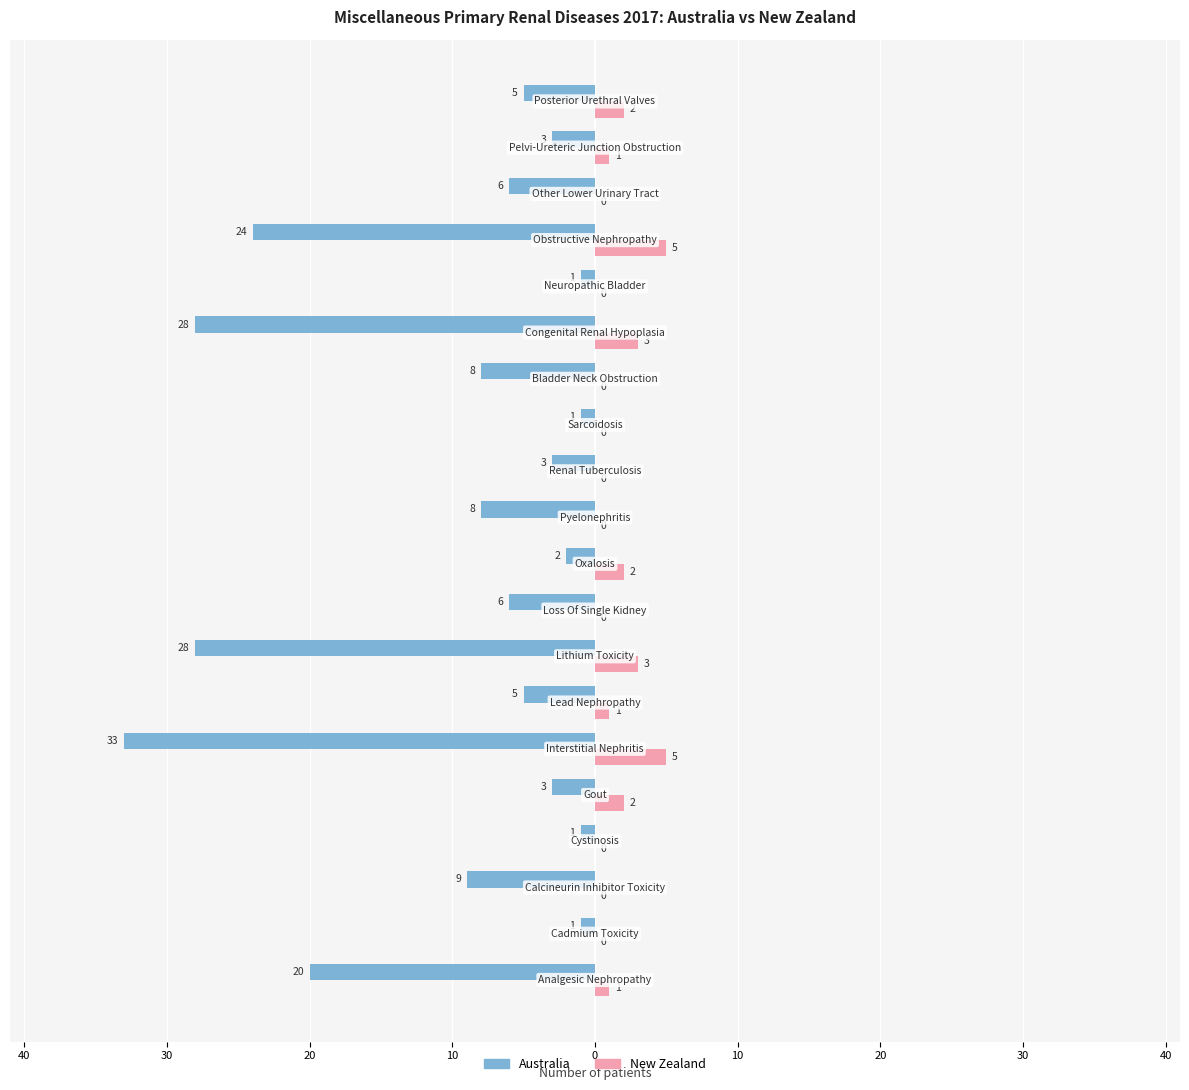

What are all the series names shown in the legend?

Australia, New Zealand